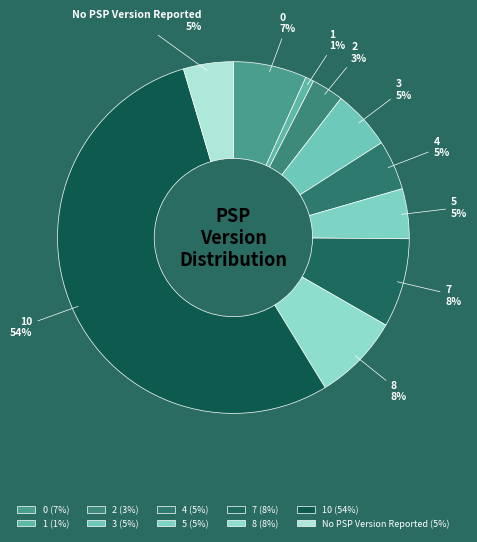

To the nearest percent, what is the average slice percentage?

10%